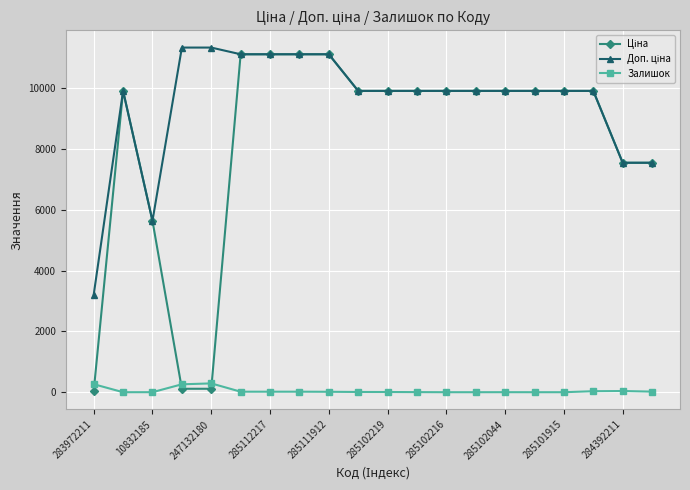

At how many categories does at least one series exceed 6281?

18